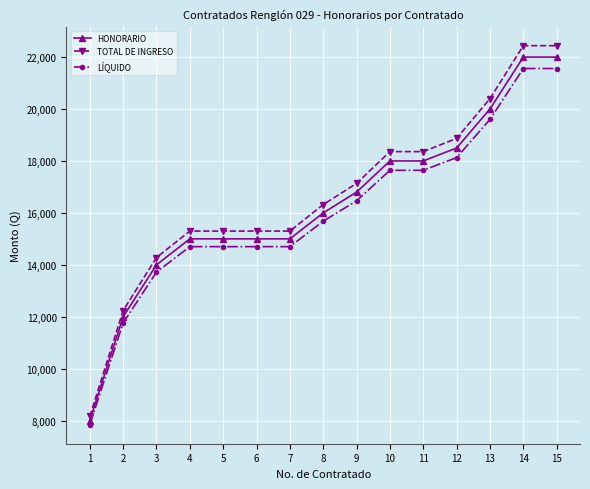

What is the difference between the second highest and second lowest values in the LÍQUIDO series?

9800